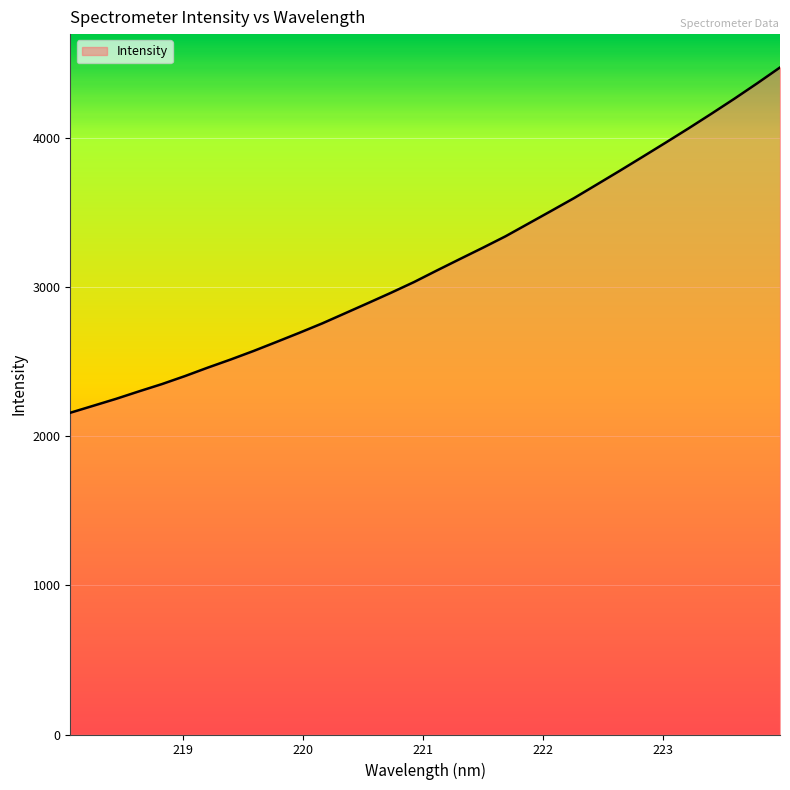

What is the difference between the maximum and minimum values?

2313.6